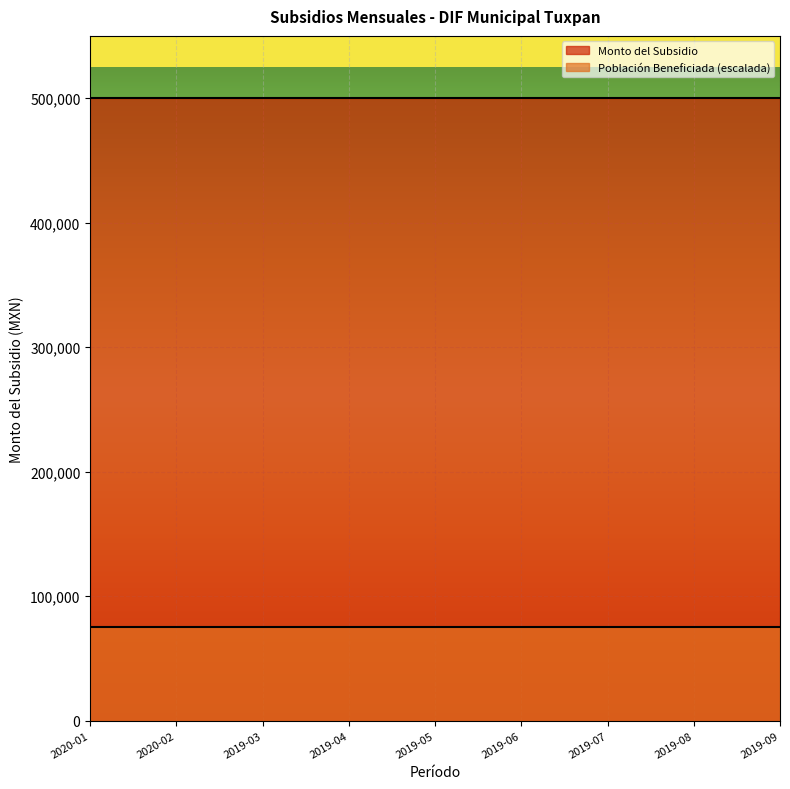

True or false: Población Beneficiada and Monto del Subsidio cross at least once.

False